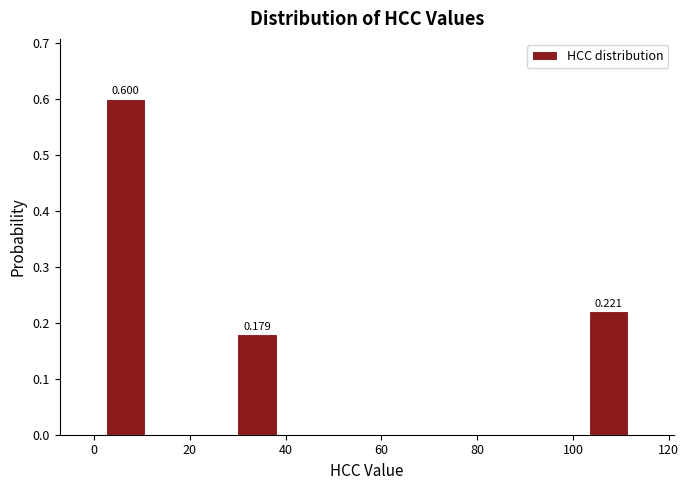

Over which range of the x-axis is the bar tallest?

2 to 12